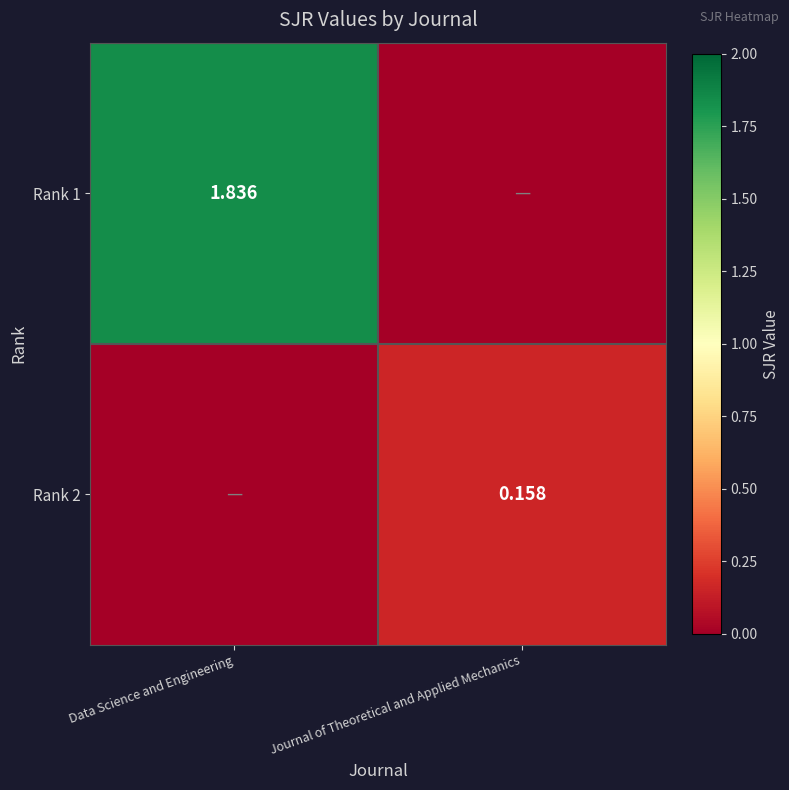

Which series has the largest range (max minus min)?

Rank 1